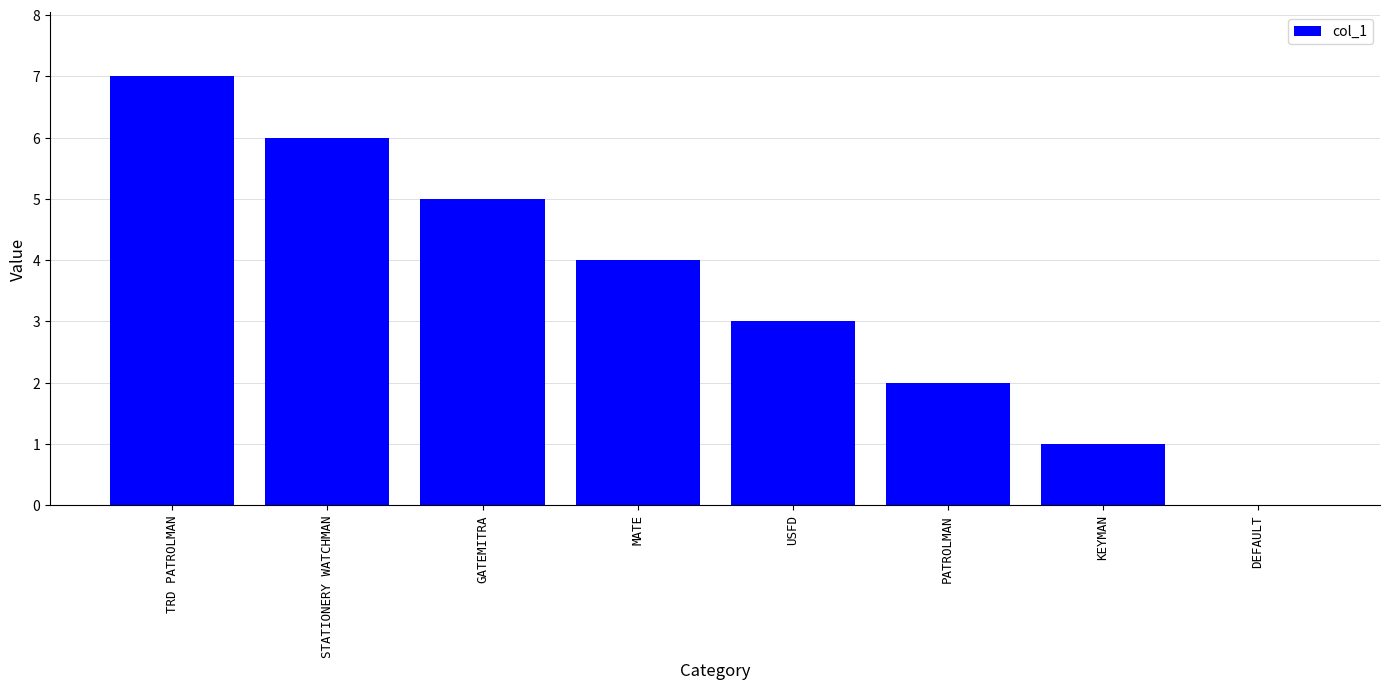

What is the greatest value displayed?

7